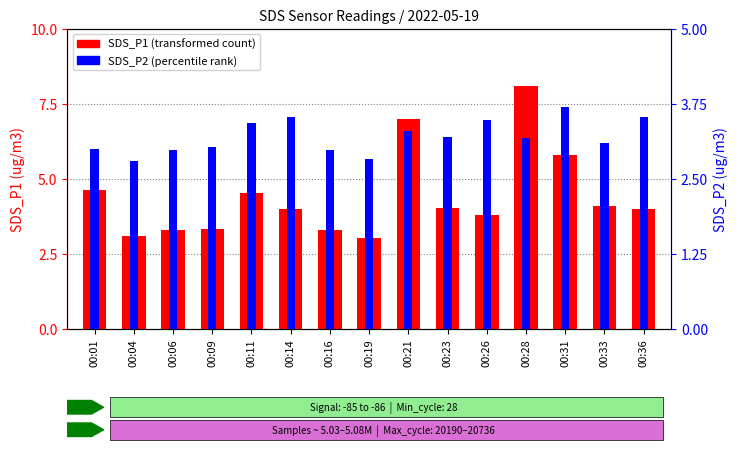

The value of SDS_P1 at 00:16 is 5.5. True or false?

False